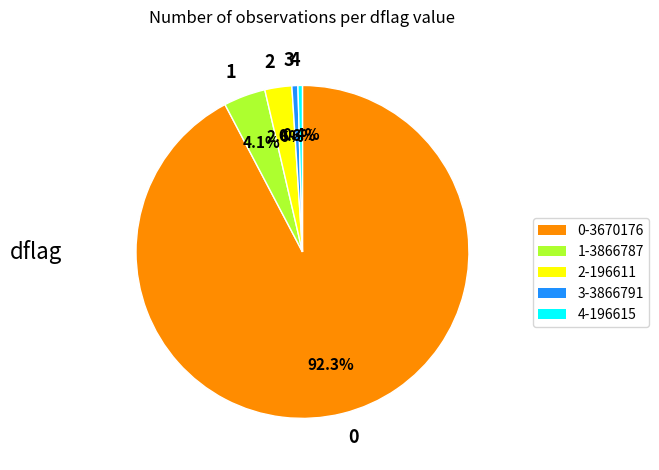

Does 0 account for over 50% of the chart?

Yes